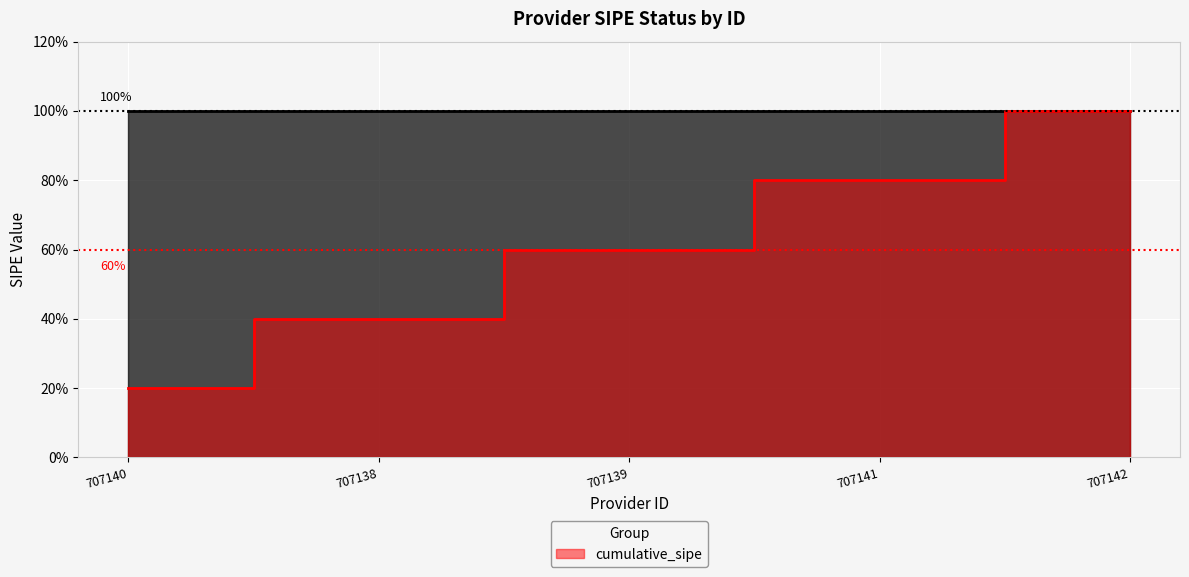

What is the value of the 3rd point from the left?

0.6